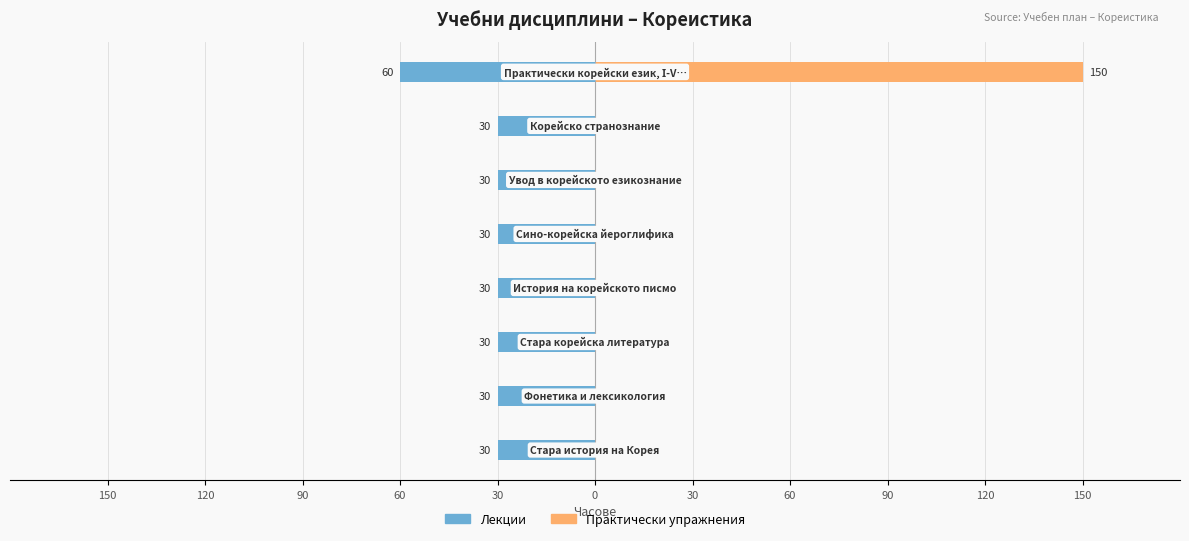

What are all the series names shown in the legend?

Лекции, Практически упражнения